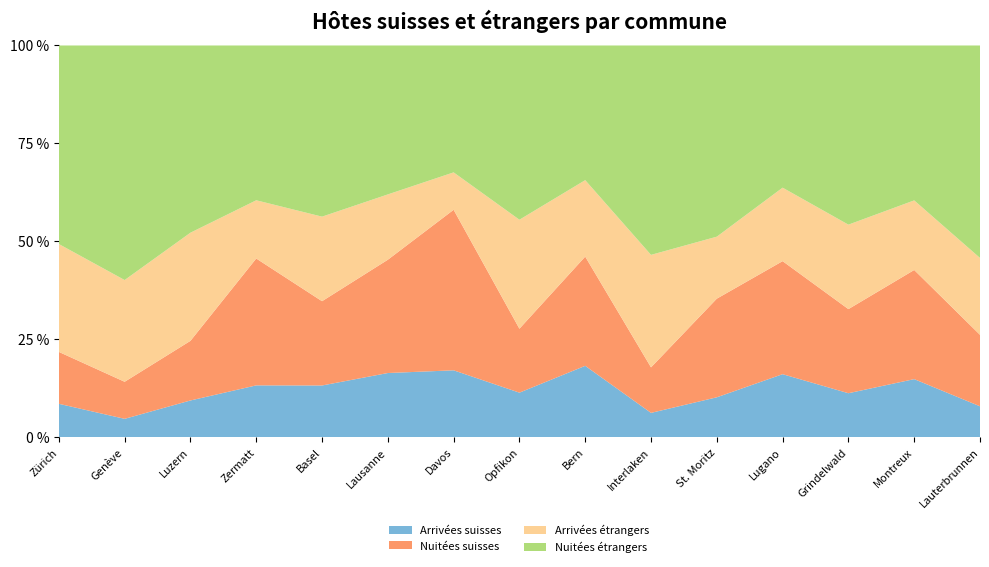

Reading left to right, what are all the values shown in this chart?

Arrivées suisses: Zürich=394452	Genève=137997	Luzern=188991	Zermatt=229583	Basel=244134	Lausanne=203341	Davos=185715	Opfikon=134764	Bern=209913	Interlaken=67205	St. Moritz=84094	Lugano=128268	Grindelwald=86328	Montreux=102808	Lauterbrunnen=47261
Nuitées suisses: Zürich=612721	Genève=278452	Luzern=306702	Zermatt=562076	Basel=397848	Lausanne=358923	Davos=445736	Opfikon=193416	Bern=321252	Interlaken=125785	St. Moritz=207867	Lugano=230088	Grindelwald=165097	Montreux=193193	Lauterbrunnen=109312
Arrivées étrangers: Zürich=1273660	Genève=764339	Luzern=556367	Zermatt=257908	Basel=399157	Lausanne=206942	Davos=103848	Opfikon=329666	Bern=224858	Interlaken=310814	St. Moritz=130623	Lugano=149563	Grindelwald=165761	Montreux=123175	Lauterbrunnen=117533
Nuitées étrangers: Zürich=2343948	Genève=1762142	Luzern=963072	Zermatt=685776	Basel=807942	Lausanne=471835	Davos=352326	Opfikon=527062	Bern=396063	Interlaken=578535	St. Moritz=402873	Lugano=289381	Grindelwald=351626	Montreux=274211	Lauterbrunnen=324866